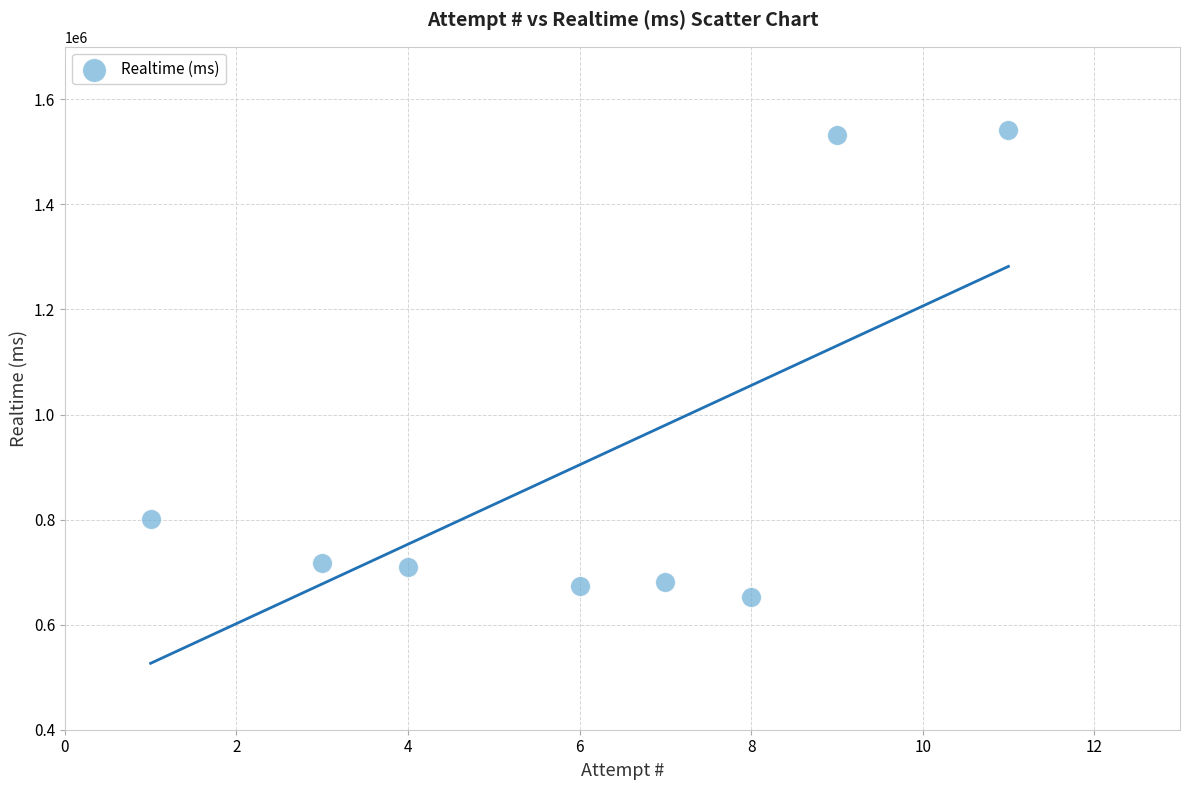

What is the average X value?

6